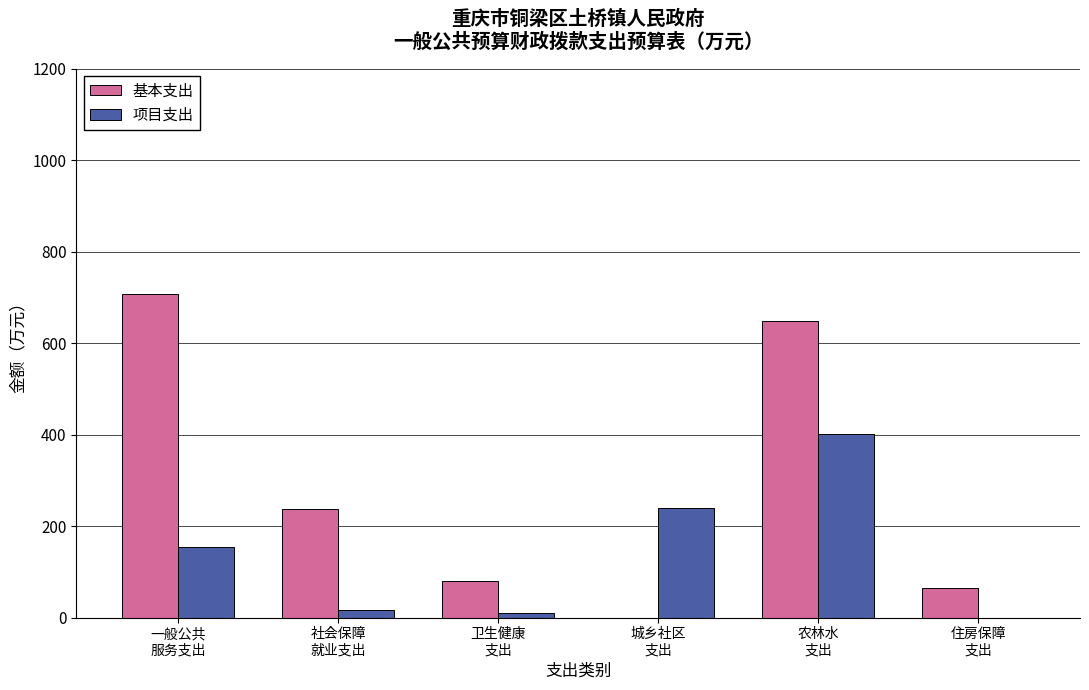

What is the sum of all 项目支出 values?

822.0